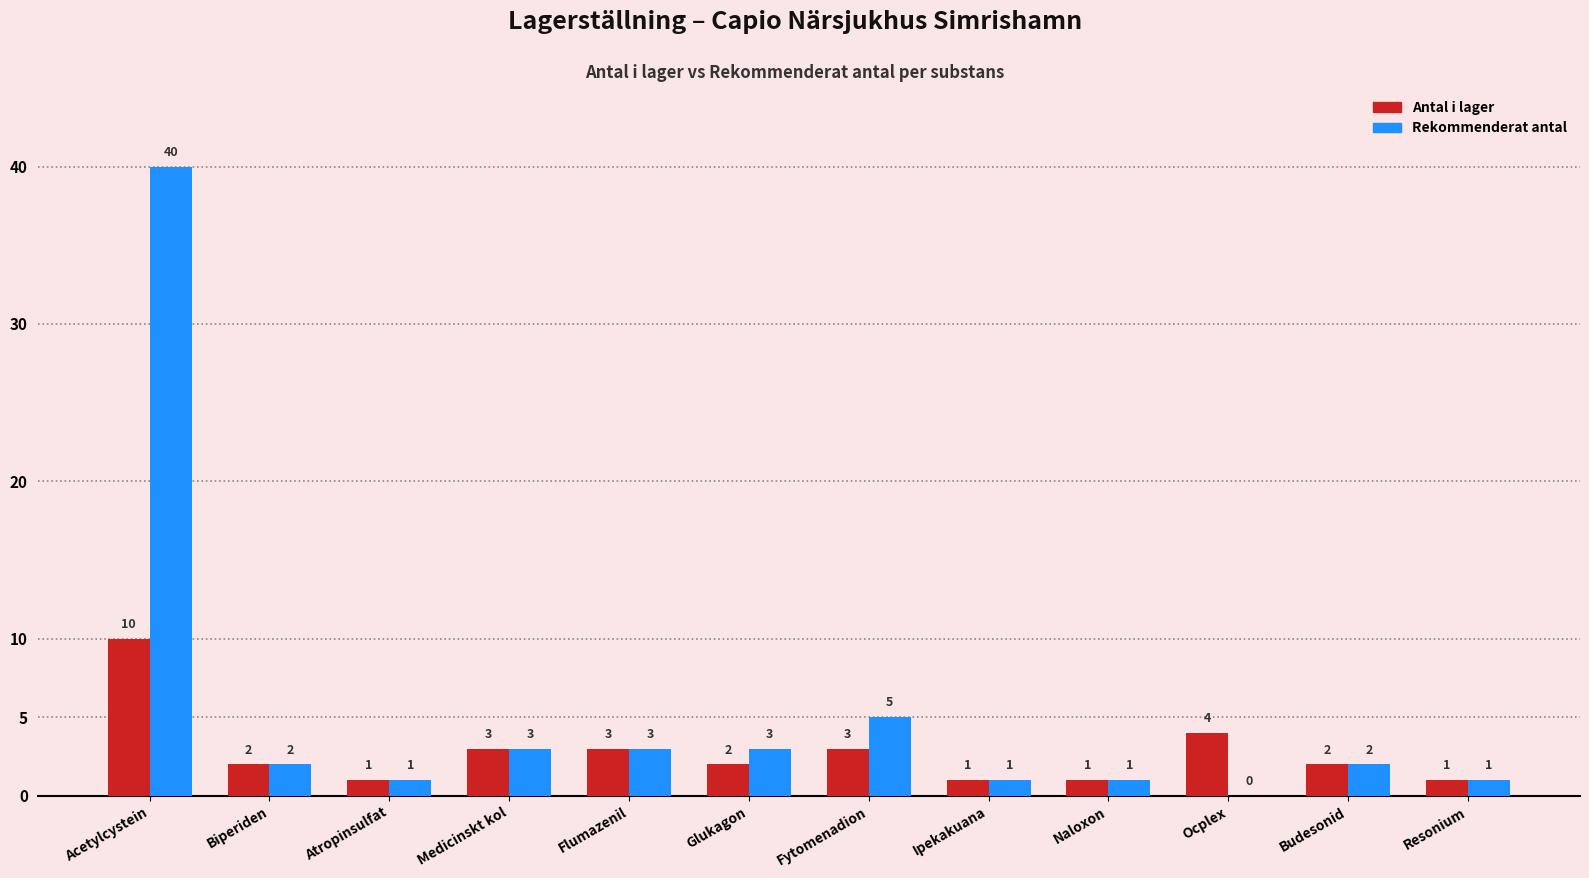

The value of Antal i lager at Fytomenadion is 3. True or false?

True